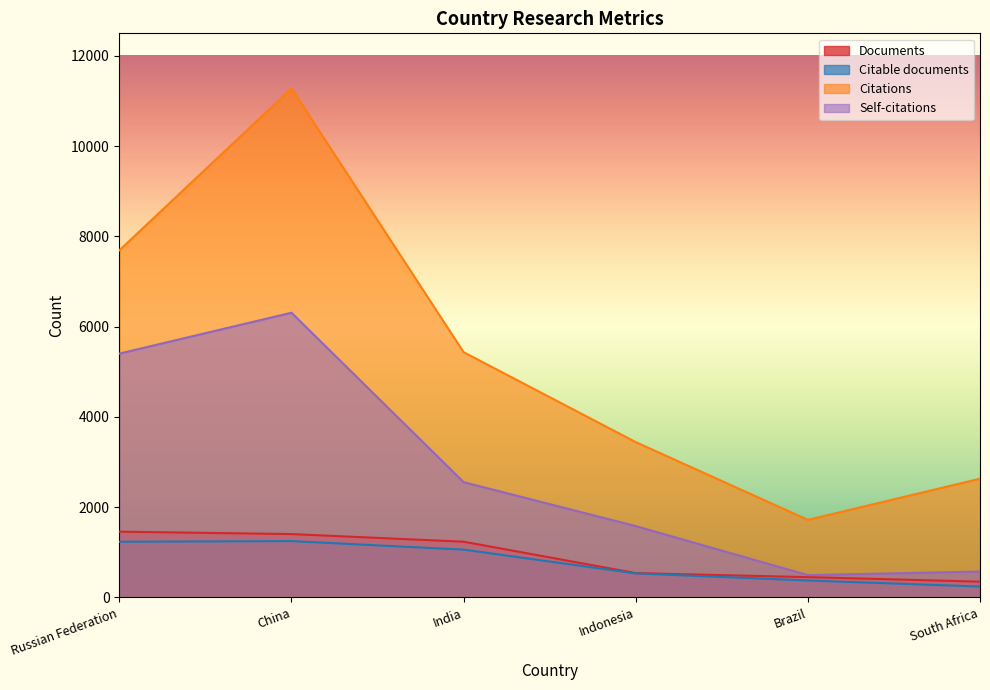

True or false: Documents and Citations cross at least once.

False